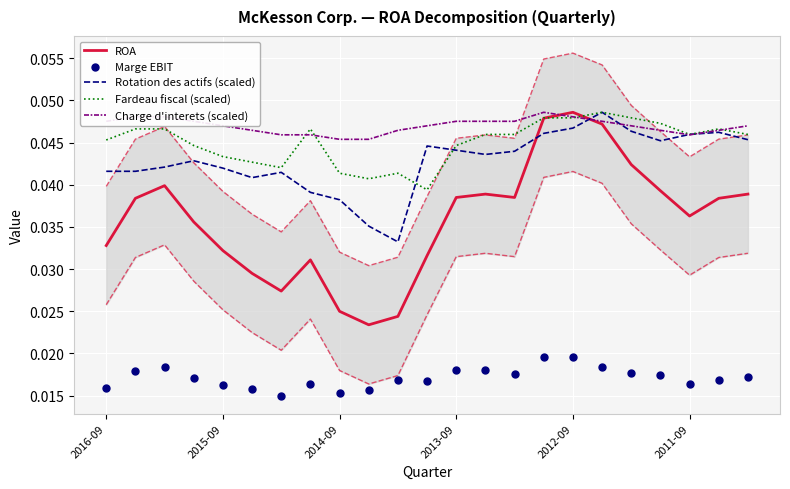

Which series has the largest total across all categories?

Charge d'interets (scaled)